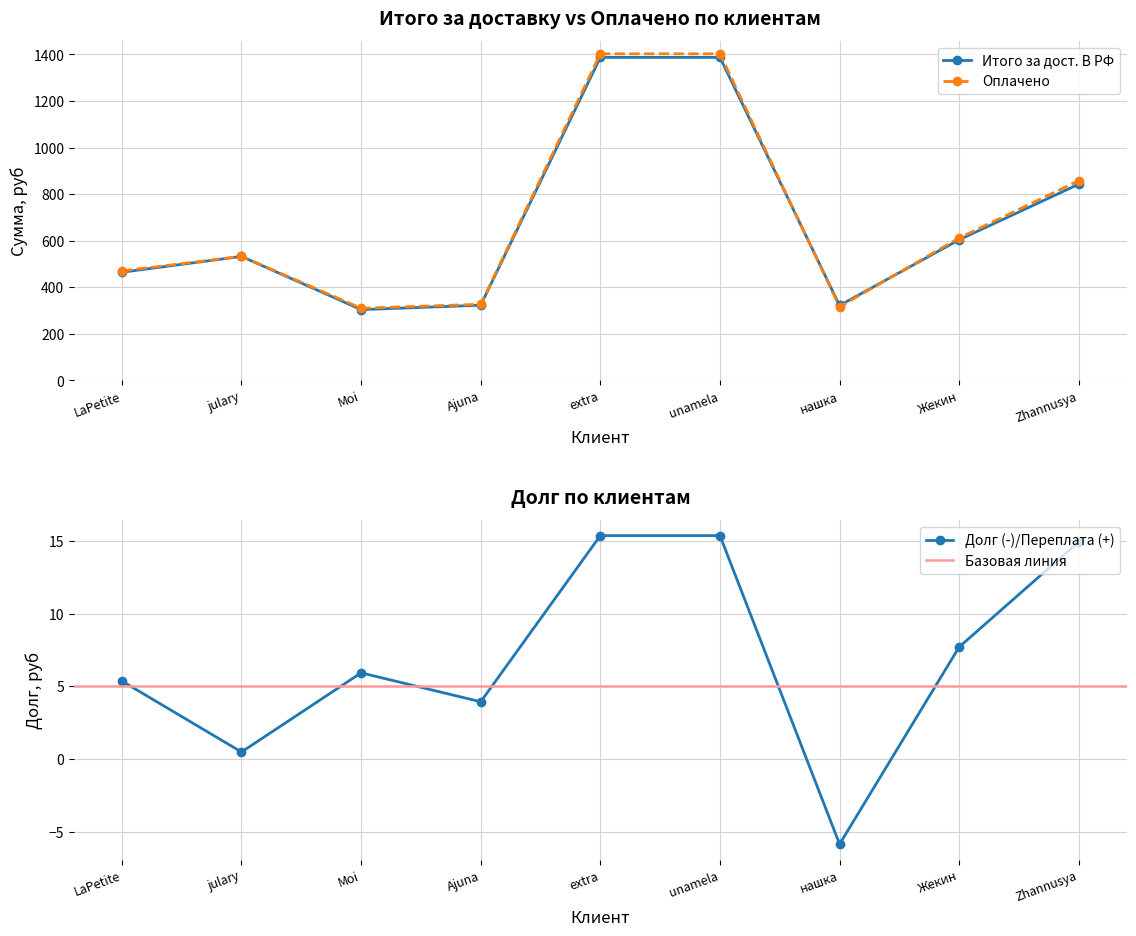

Which series ends up on top after the final intersection of Оплачено and Итого за дост. В РФ (руб)?

Оплачено